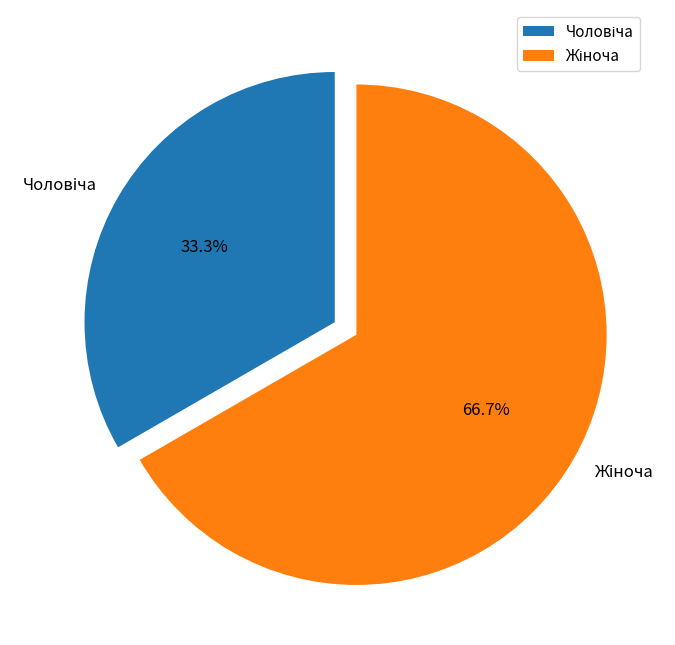

Is there any slice that represents more than half of the pie?

Yes